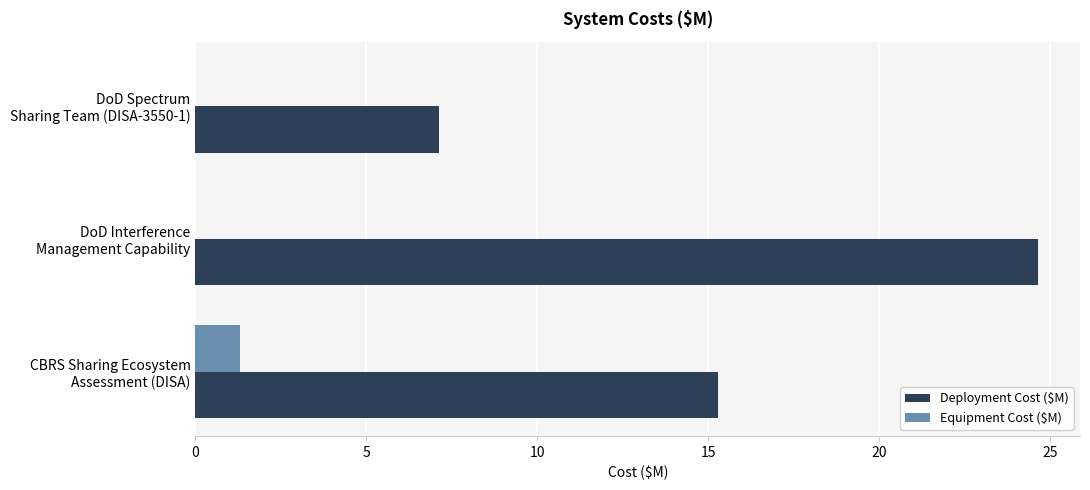

What are all the series names shown in the legend?

Deployment Cost ($M), Equipment Cost ($M)